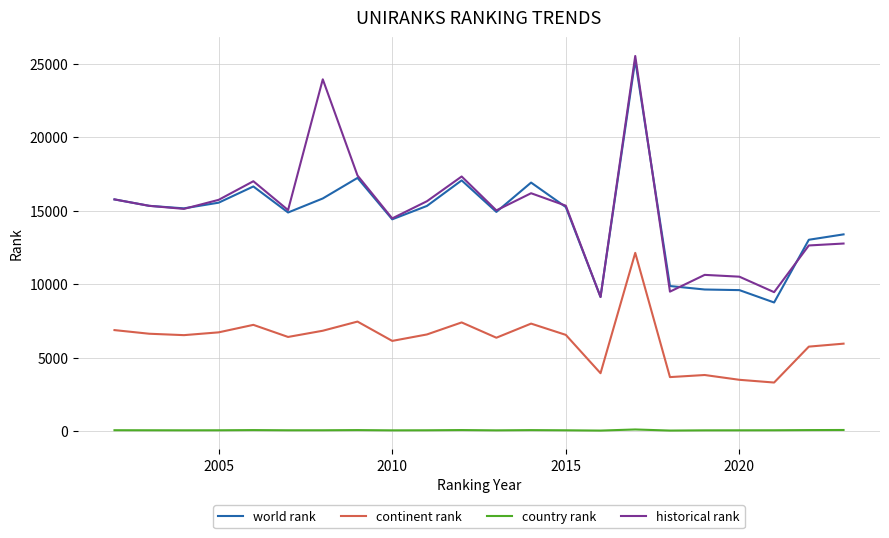

True or false: world rank and country rank intersect in this chart.

False